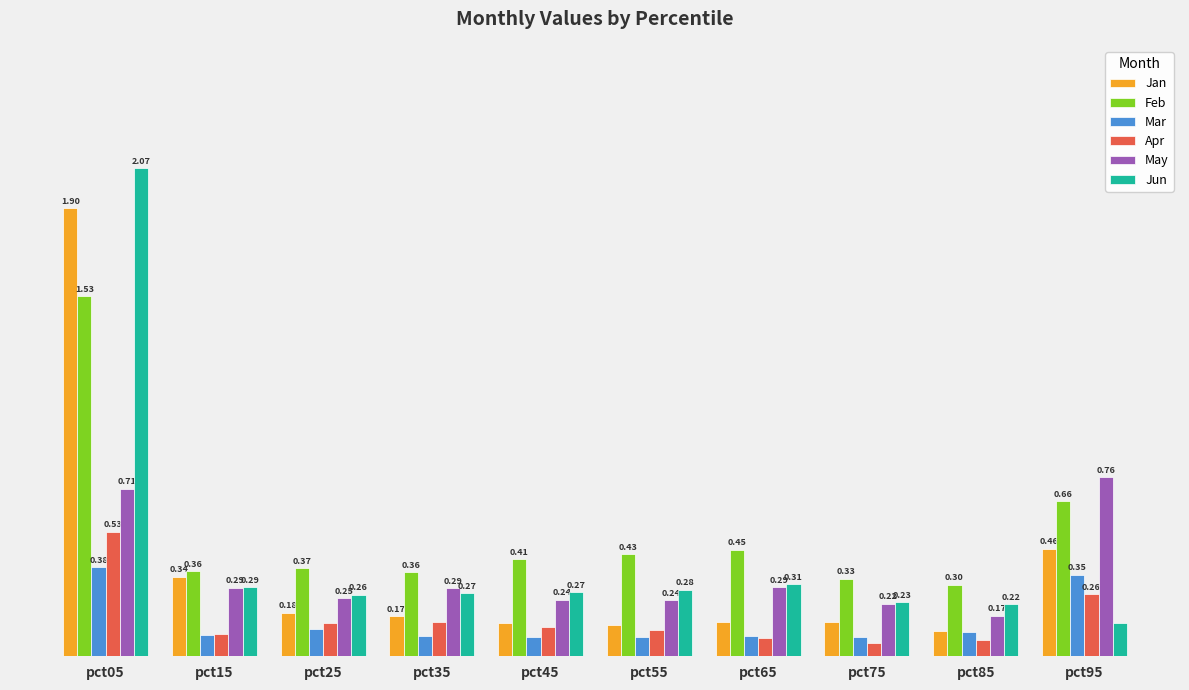

Is the value of Feb at pct85 greater than the value of Apr at pct05?

No